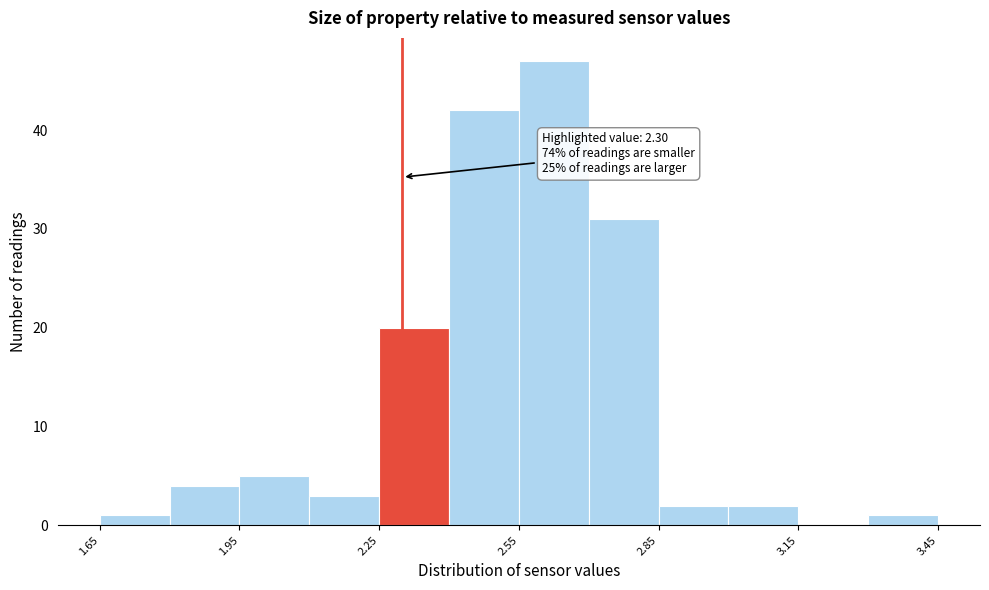

Around what value on the x-axis is the tallest bar? Give the approximate position of its centre, as read against the axis.

2.65